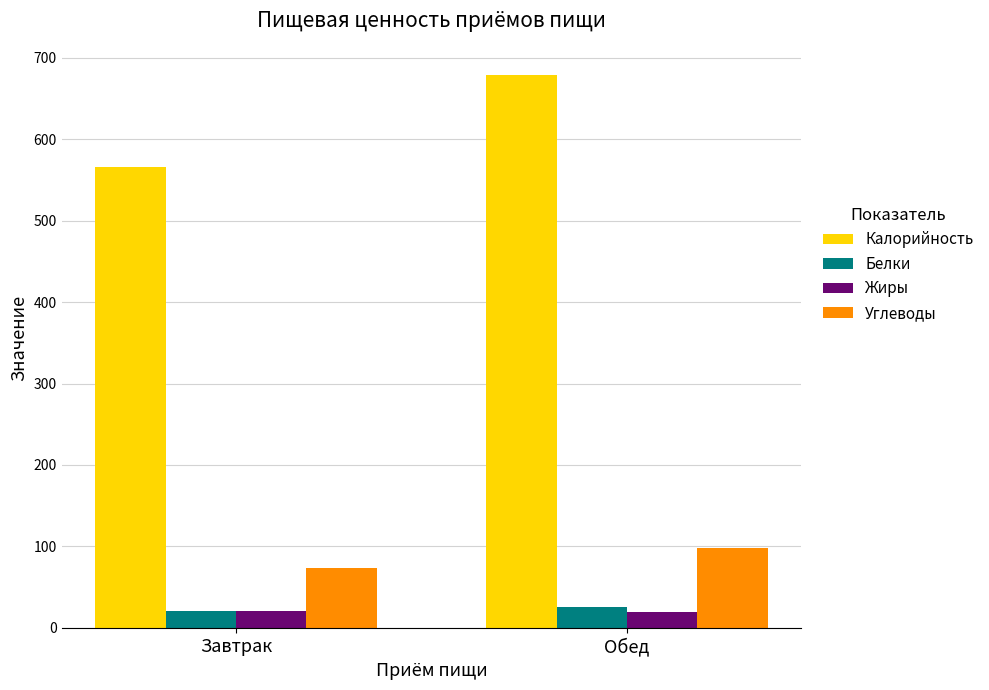

How many values in the Жиры series are below 21?

1